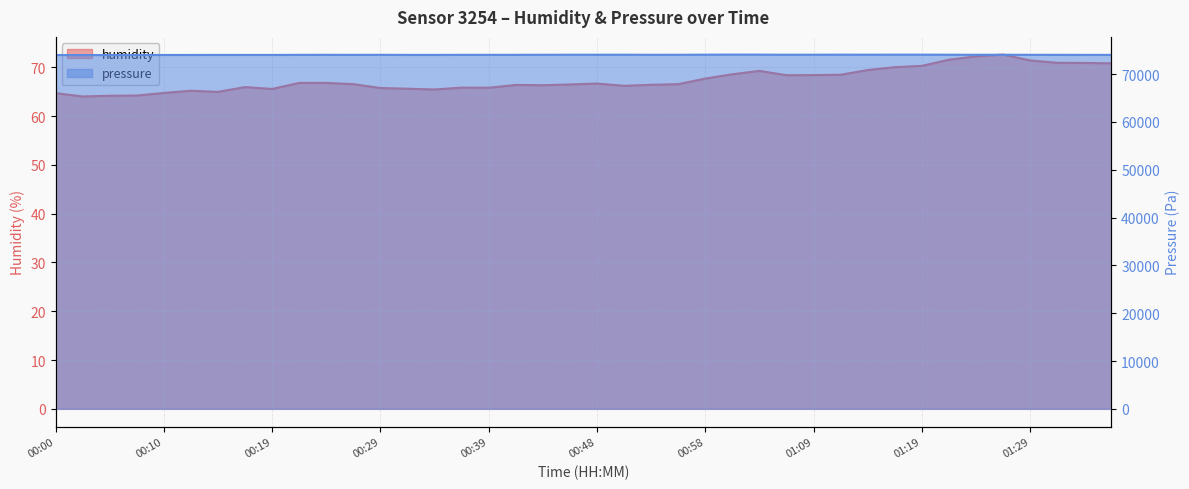

Which category has the highest value in the humidity series?

01:26